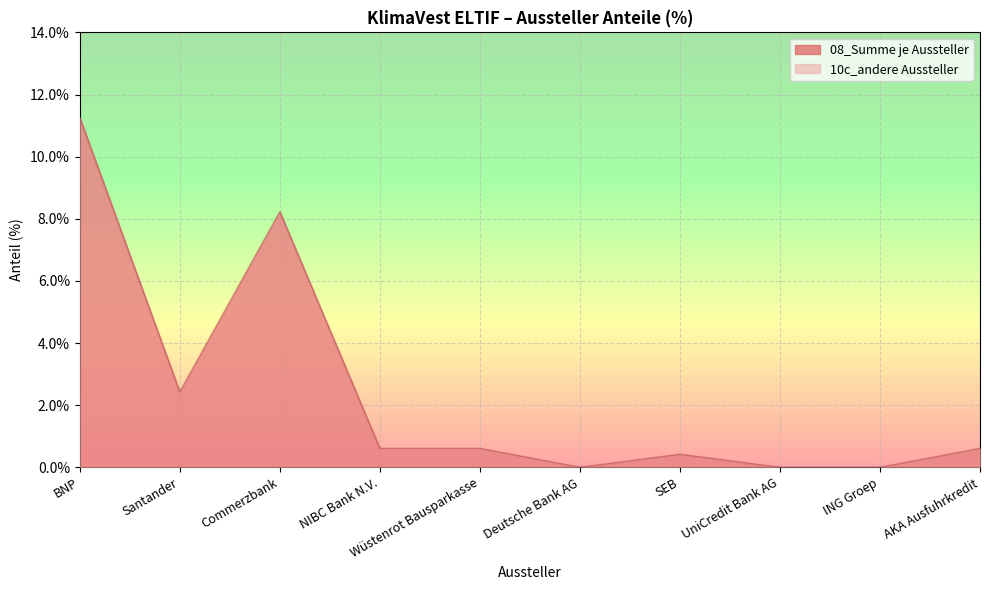

Which category has the lowest value across all series?

Deutsche Bank AG